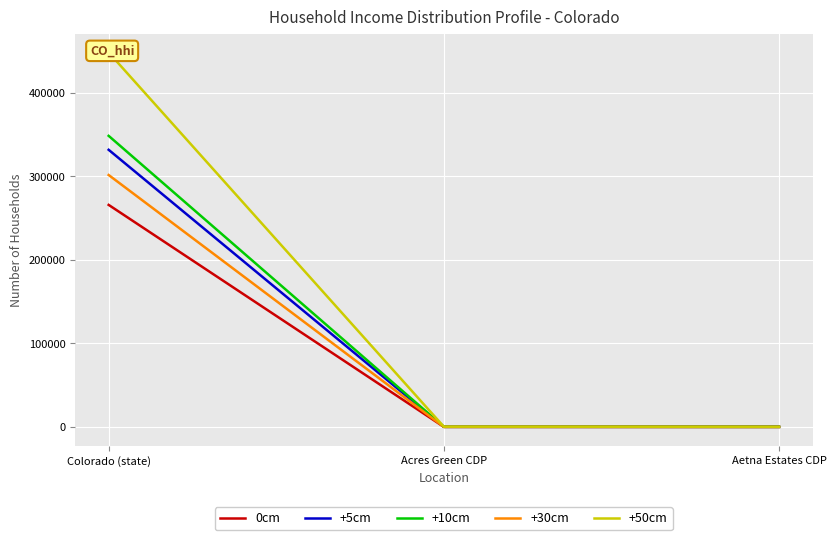

At which category is the sum across all series the highest?

Colorado (state)